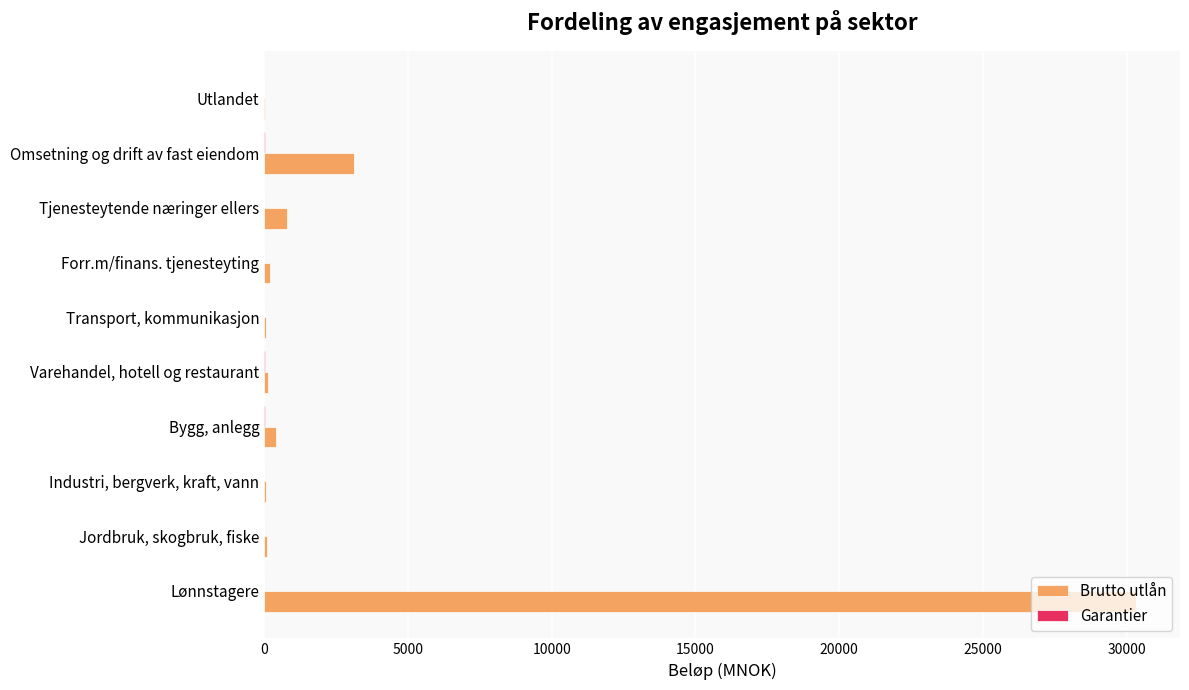

Which series has the largest total across all categories?

Brutto utlån